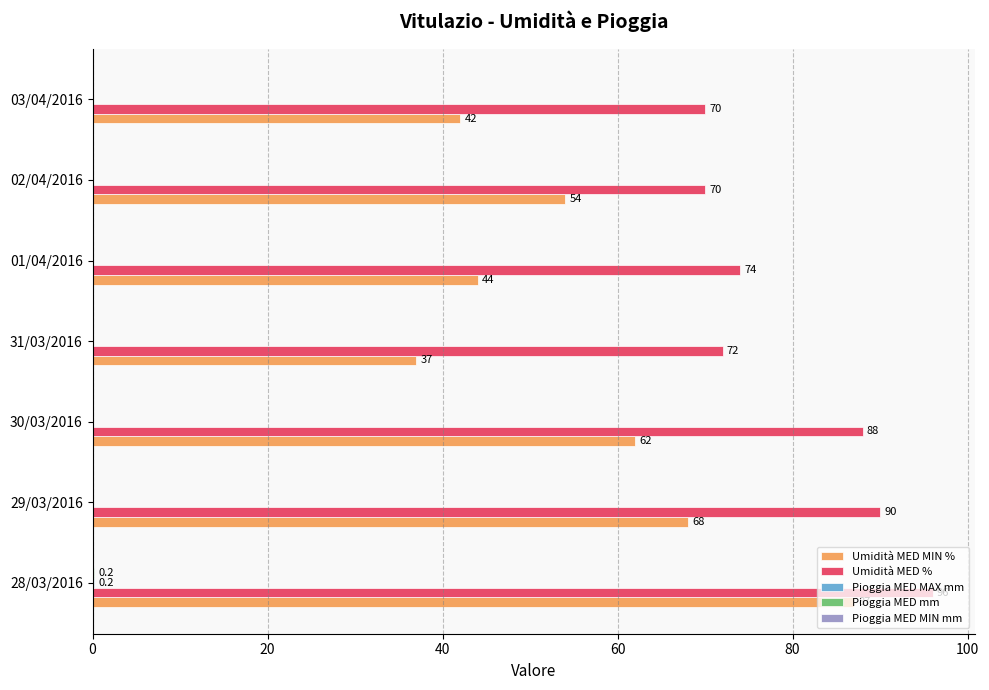

Which label corresponds to the largest value in the chart?

28/03/2016